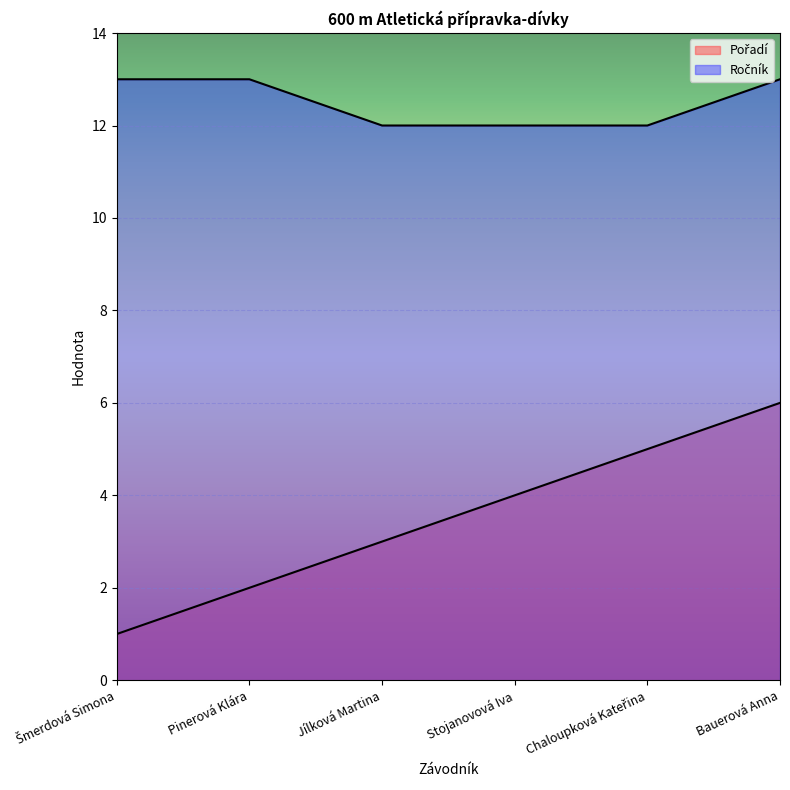

True or false: Ročník has a value of 13 at Bauerová Anna.

True